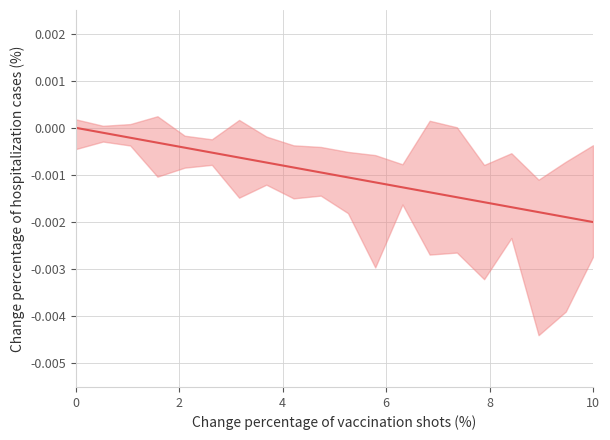

True or false: the data shows -0.0 at 4.

True